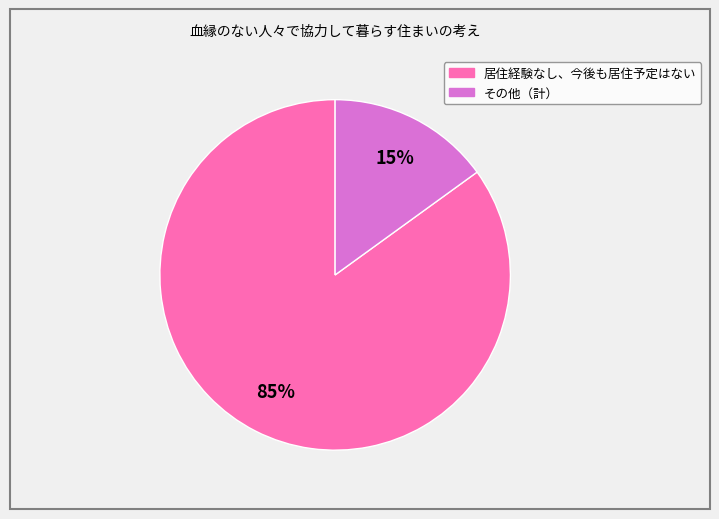

To the nearest percent, what is the difference between the largest and smallest slice percentages?

70%